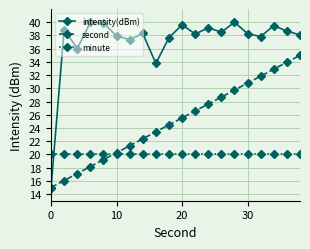

At how many categories does at least one series exceed 30?

19